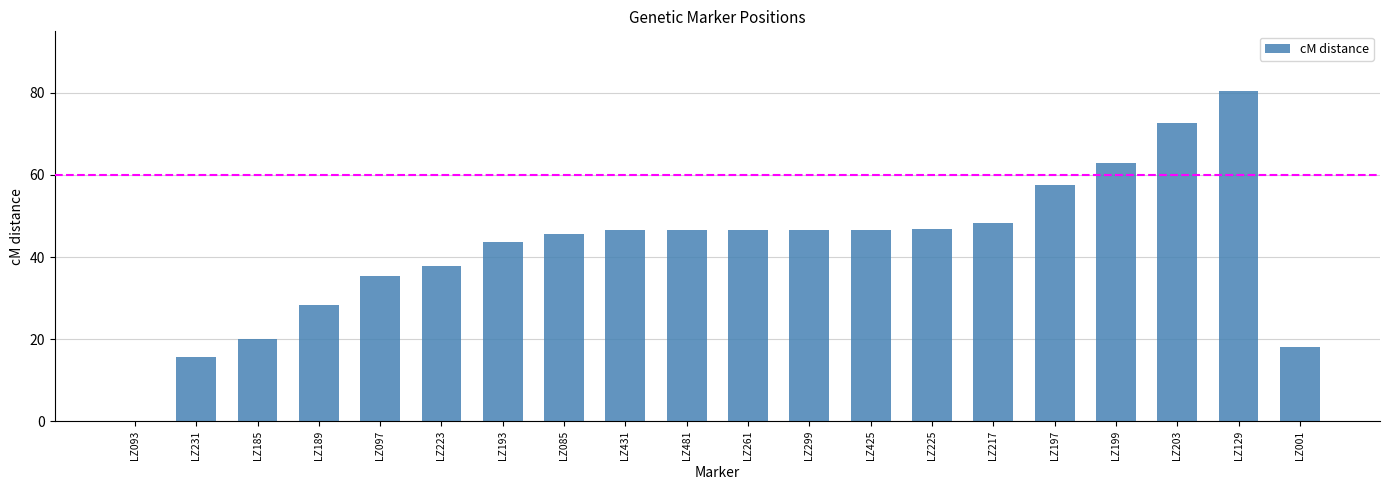

Where does the data first go above 46?

LZ431